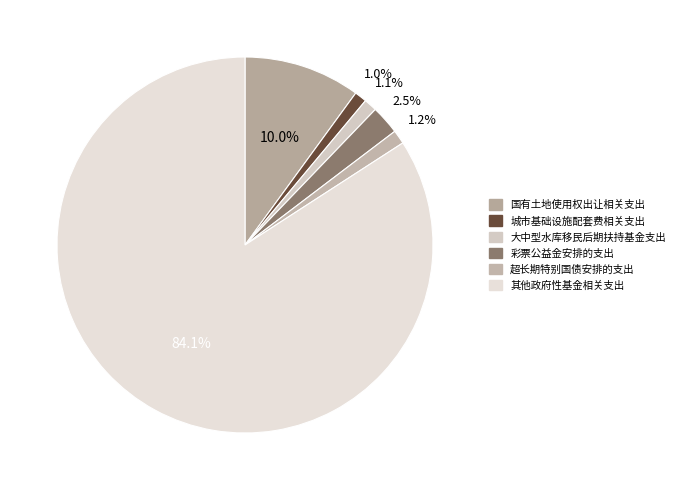

Count the number of slices in the pie.

6